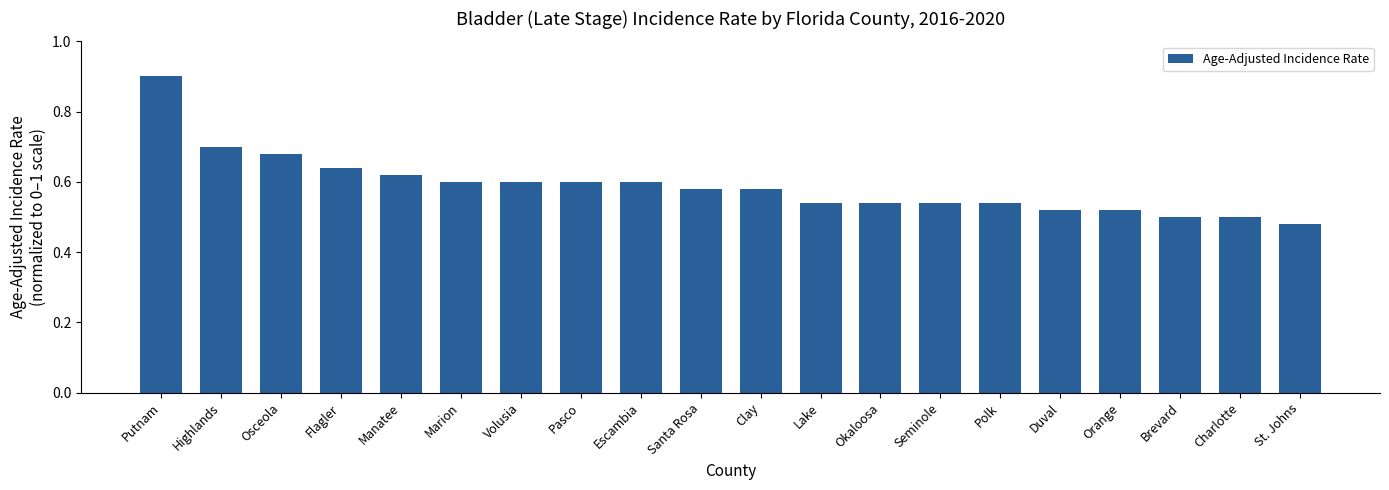

What position from the left is Osceola?

3